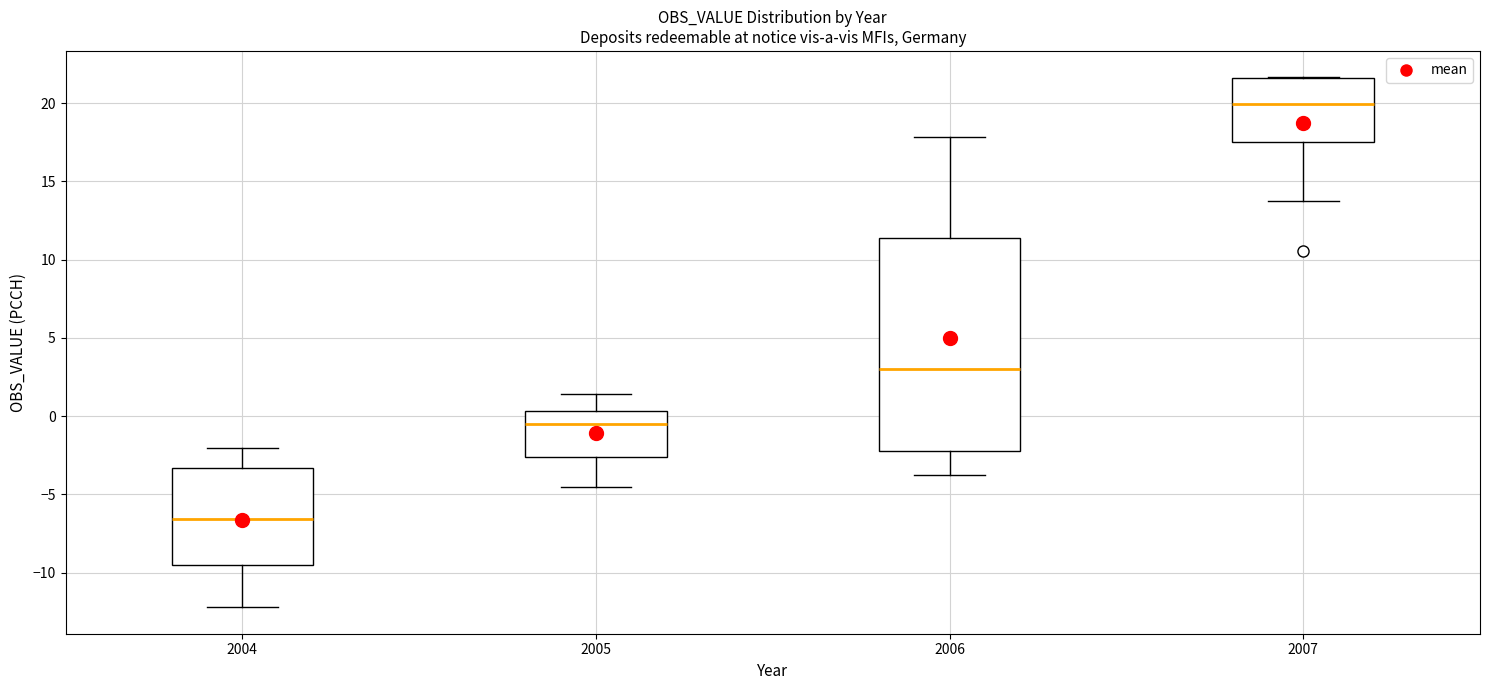

Reading left to right, transcribe this box plot: for each box, give where its median line is, the range the box spans, and where its two whiskers end, as read against the y-axis. The values are not printed on the chart, so give them approximately, as read against the axis.

2004: median -6.5, box -9.5 to -3.5, whiskers -12.0 to -2.0
2005: median -0.5, box -2.5 to 0.5, whiskers -4.5 to 1.5
2006: median 3.0, box -2.0 to 11.5, whiskers -3.5 to 18.0
2007: median 20.0, box 17.5 to 21.5, whiskers 14.0 to 21.5